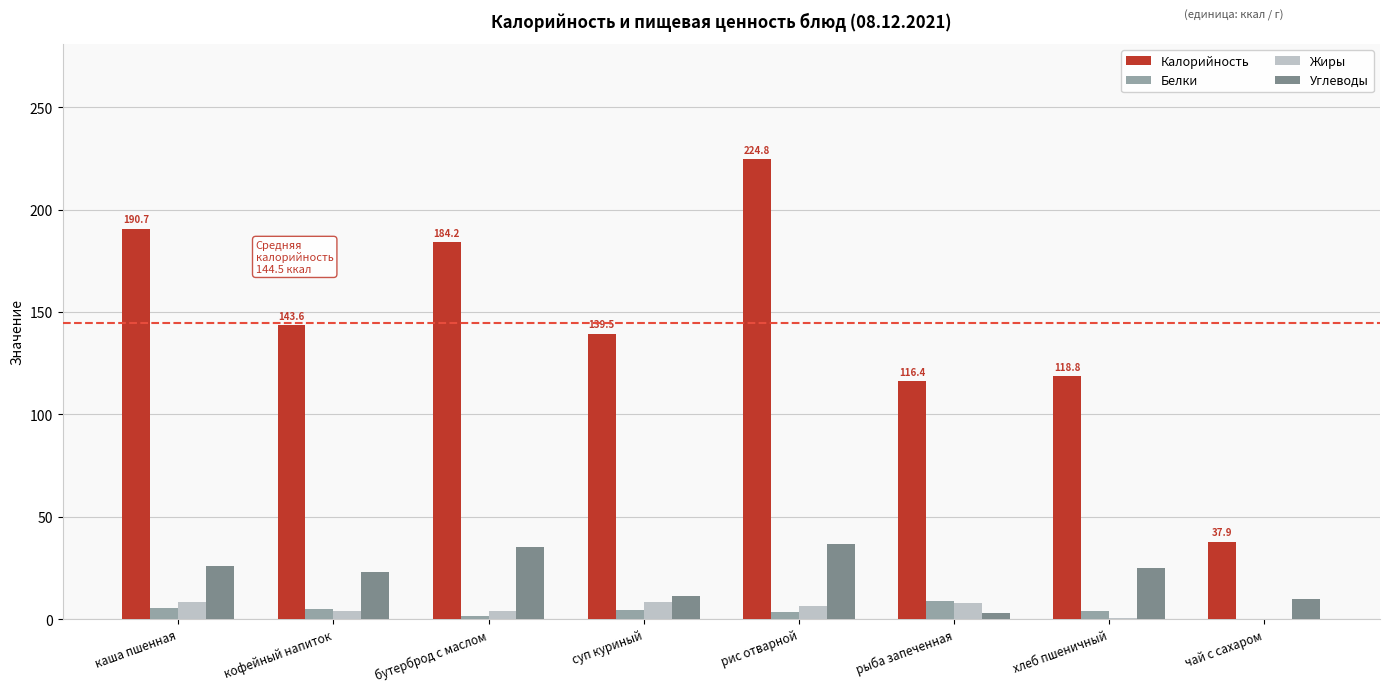

Which series has the largest total across all categories?

Калорийность